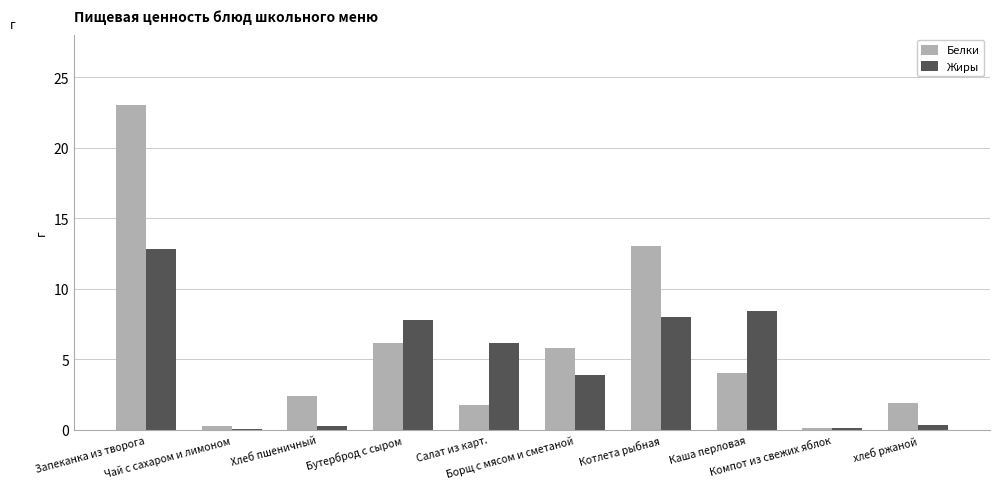

Reading right to left, transcribe all the data shown in this chart.

Белки: 1.9	0.2	4.0	13.0	5.8	1.7	6.2	2.4	0.3	23.0
Жиры: 0.3	0.1	8.4	8.0	3.9	6.2	7.8	0.3	0.1	12.8